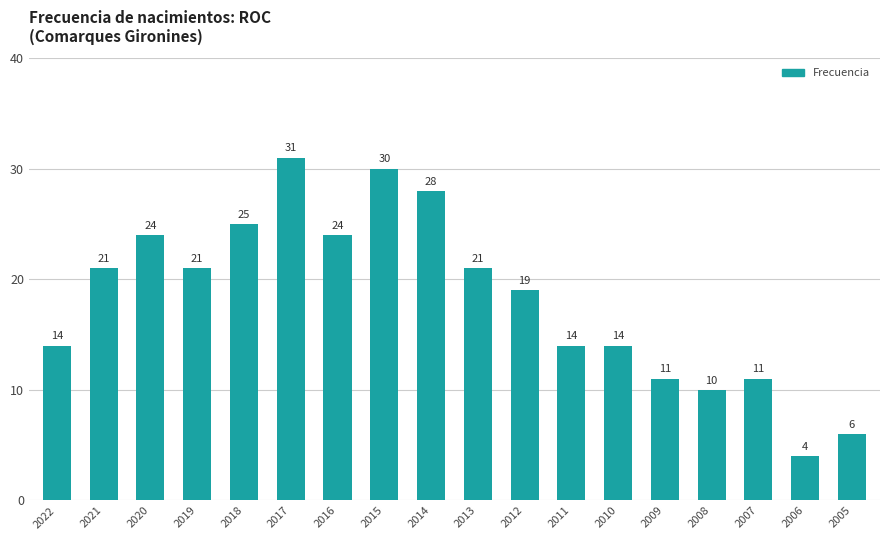

The chart shows a value of 19 at 2012. True or false?

True